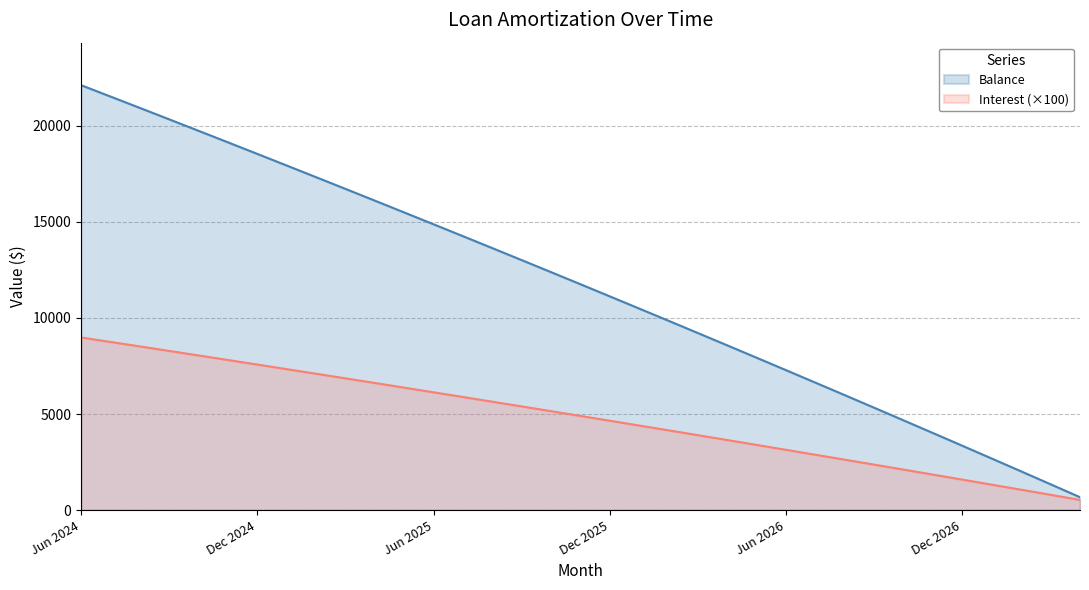

Reading left to right, extract all data points from this chart.

Interest: Jun 2024=8982.0	Jul 2024=8749.0	Aug 2024=8516.0	Sep 2024=8281.0	Oct 2024=8046.0	Nov 2024=7809.0	Dec 2024=7572.0	Jan 2025=7334.0	Feb 2025=7095.0	Mar 2025=6855.0	Apr 2025=6614.0	May 2025=6372.0	Jun 2025=6129.0	Jul 2025=5885.0	Aug 2025=5640.0	Sep 2025=5394.0	Oct 2025=5147.0	Nov 2025=4899.0	Dec 2025=4650.0	Jan 2026=4400.0	Feb 2026=4150.0	Mar 2026=3898.0	Apr 2026=3645.0	May 2026=3391.0	Jun 2026=3136.0	Jul 2026=2880.0	Aug 2026=2624.0	Sep 2026=2366.0	Oct 2026=2107.0	Nov 2026=1847.0	Dec 2026=1587.0	Jan 2027=1324.0	Feb 2027=1062.0	Mar 2027=798.0	Apr 2027=532.0
Balance: Jun 2024=22103.0	Jul 2024=21513.0	Aug 2024=20921.0	Sep 2024=20326.0	Oct 2024=19729.0	Nov 2024=19130.0	Dec 2024=18528.0	Jan 2025=17924.0	Feb 2025=17317.0	Mar 2025=16708.0	Apr 2025=16097.0	May 2025=15483.0	Jun 2025=14867.0	Jul 2025=14248.0	Aug 2025=13627.0	Sep 2025=13003.0	Oct 2025=12377.0	Nov 2025=11748.0	Dec 2025=11117.0	Jan 2026=10483.0	Feb 2026=9847.0	Mar 2026=9208.0	Apr 2026=8567.0	May 2026=7923.0	Jun 2026=7277.0	Jul 2026=6628.0	Aug 2026=5977.0	Sep 2026=5323.0	Oct 2026=4667.0	Nov 2026=4008.0	Dec 2026=3346.0	Jan 2027=2682.0	Feb 2027=2015.0	Mar 2027=1345.0	Apr 2027=673.0